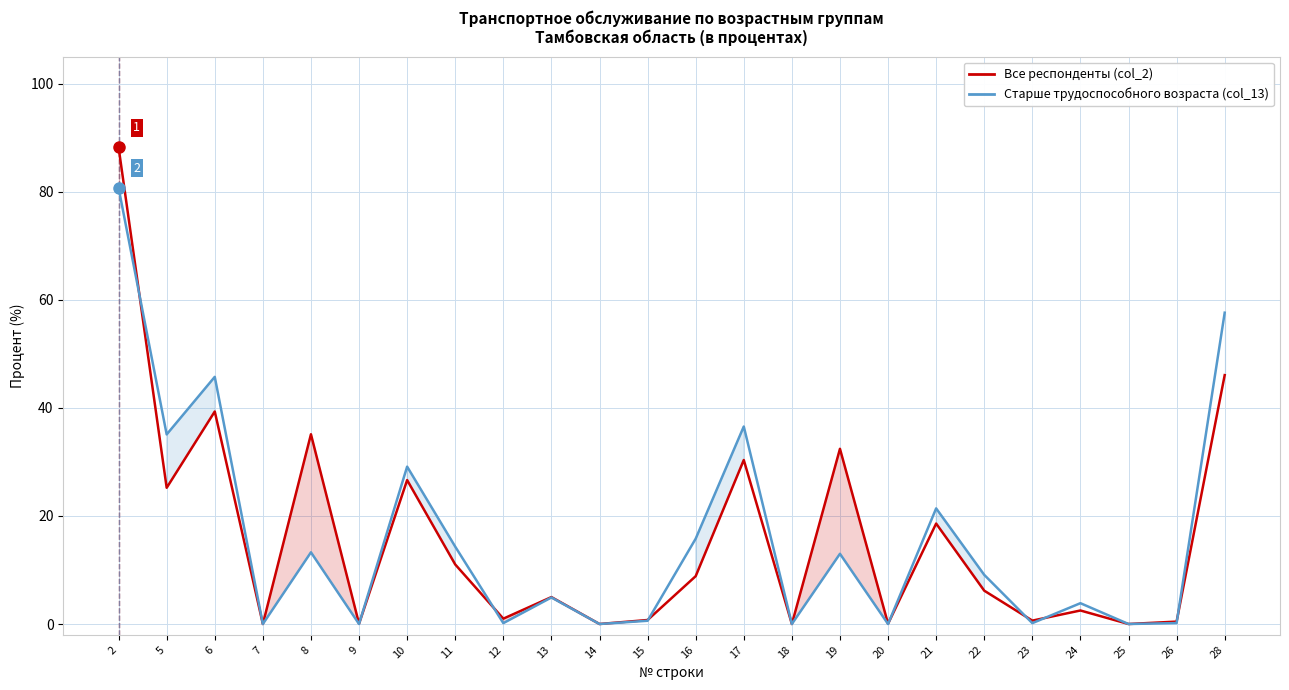

Reading left to right, list all the values displayed in this chart.

Все респонденты: 2=88.2	5=25.2	6=39.3	7=0.0	8=35.1	9=0.1	10=26.6	11=11.0	12=1.0	13=5.0	14=0.0	15=0.7	16=8.9	17=30.3	18=0.0	19=32.4	20=0.1	21=18.6	22=6.2	23=0.6	24=2.5	25=0.0	26=0.4	28=46.1
Старше трудоспособного возраста: 2=80.7	5=35.1	6=45.7	7=0.0	8=13.3	9=0.0	10=29.1	11=14.3	12=0.2	13=4.9	14=0.0	15=0.6	16=15.8	17=36.5	18=0.0	19=13.0	20=0.0	21=21.4	22=9.1	23=0.2	24=3.9	25=0.0	26=0.2	28=57.6